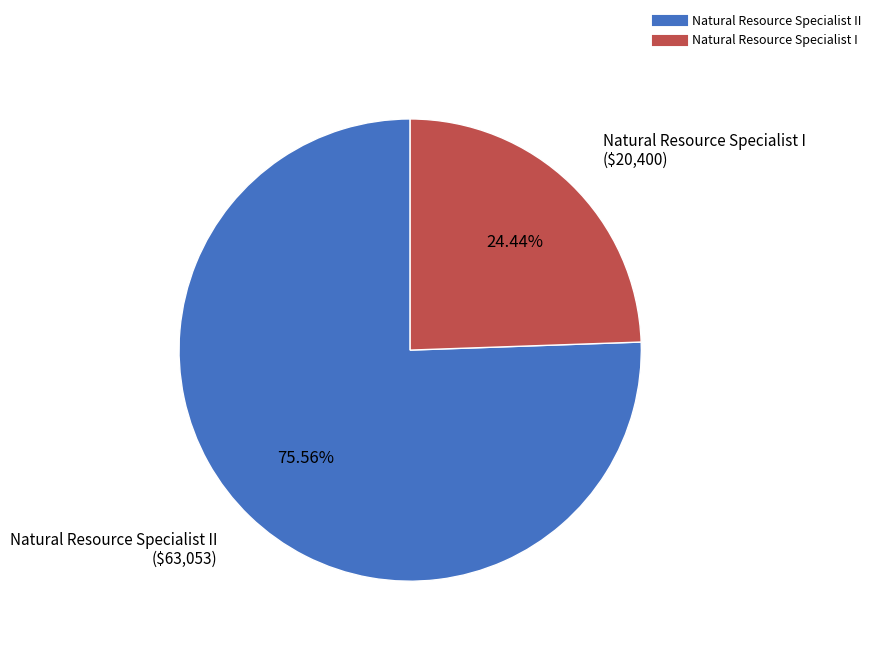

Is there any slice that represents more than half of the pie?

Yes